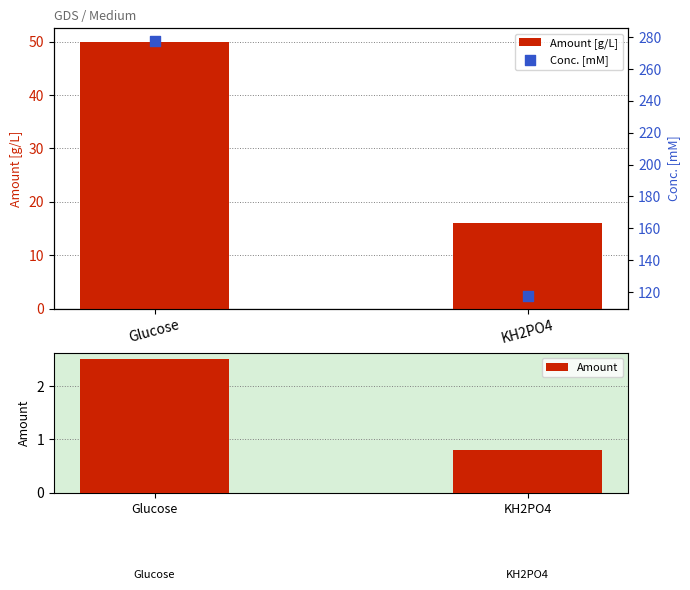

Which series contains the highest Y value?

Conc. [mM]